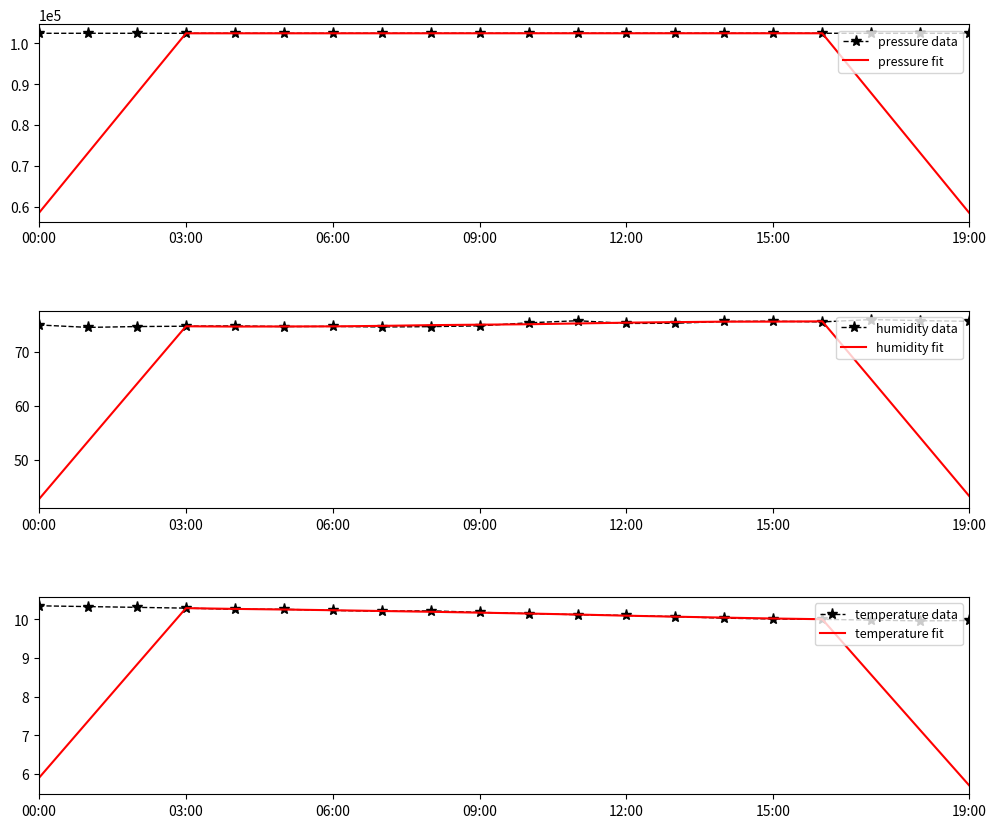

True or false: humidity data and pressure data intersect in this chart.

False